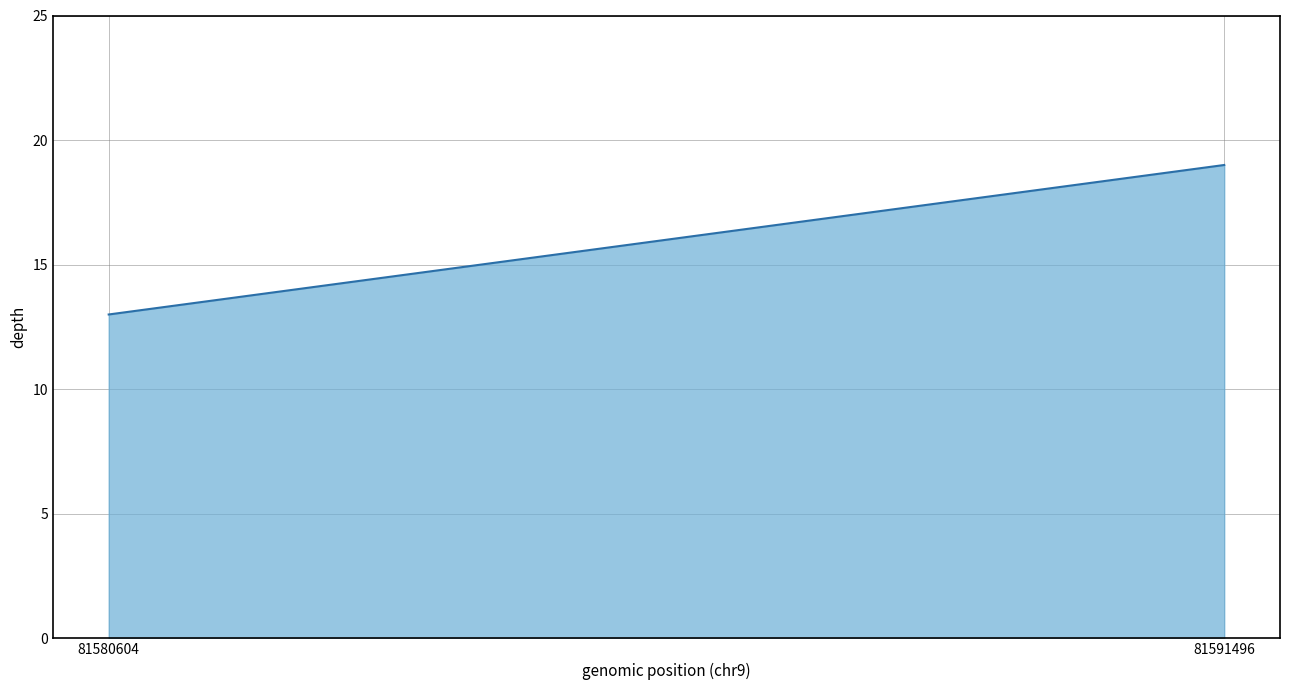

What is the sum of the values at 81580604 and 81591496?

32